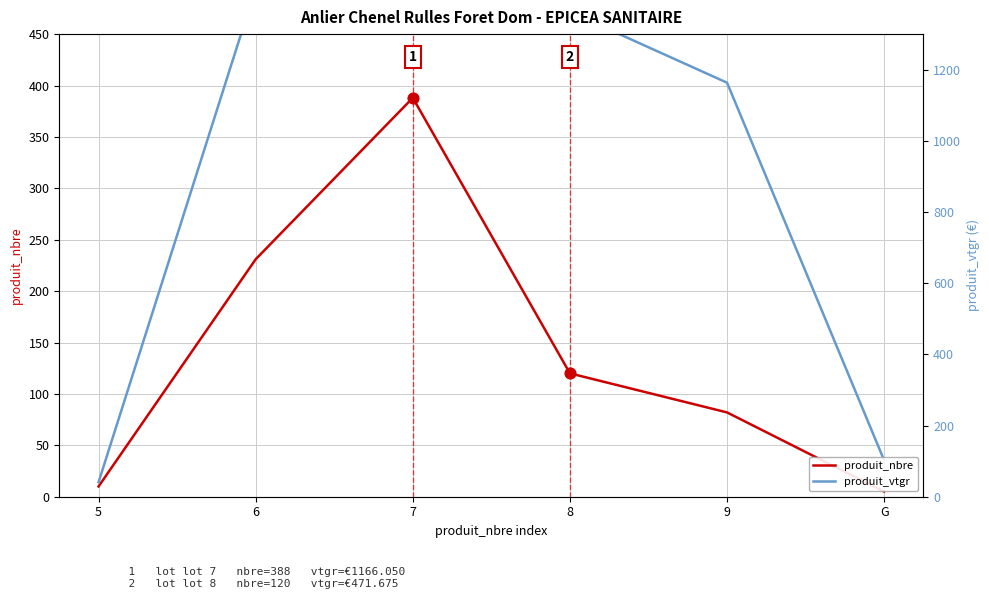

What is the total value across all series at G?

40.3